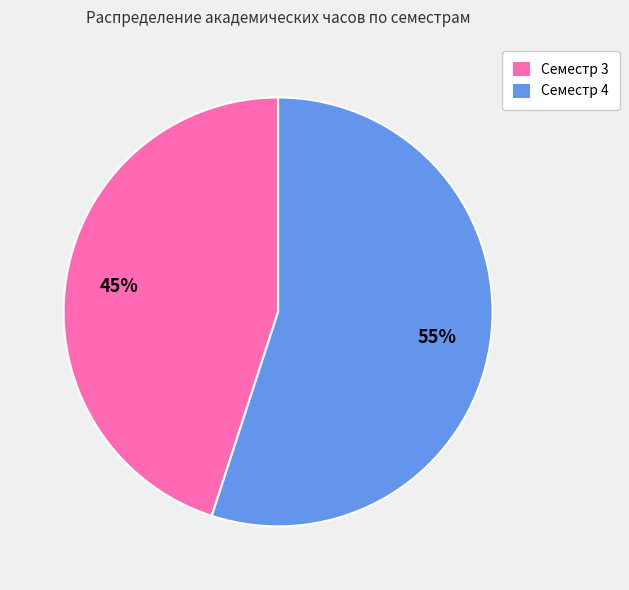

Do Семестр 4 and Семестр 3 together represent more than half of the pie?

Yes